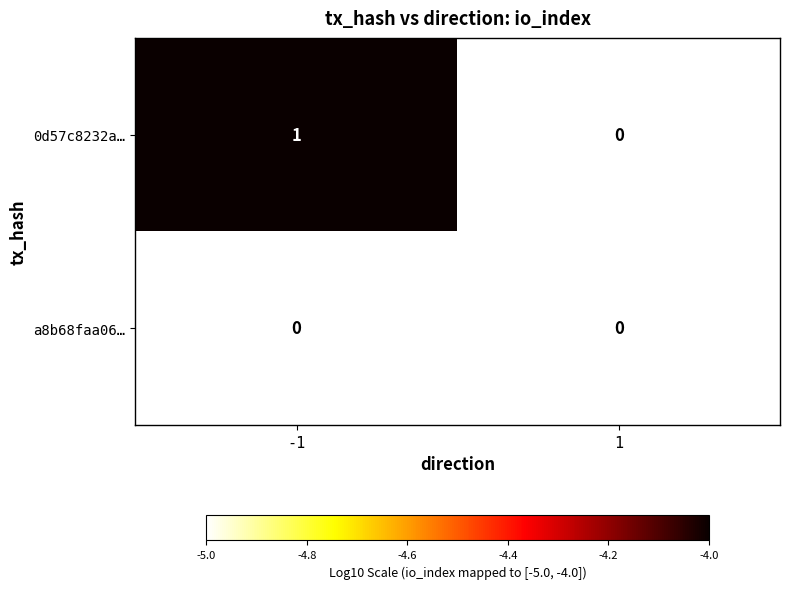

Which series has the widest spread of values?

0d57c8232a…